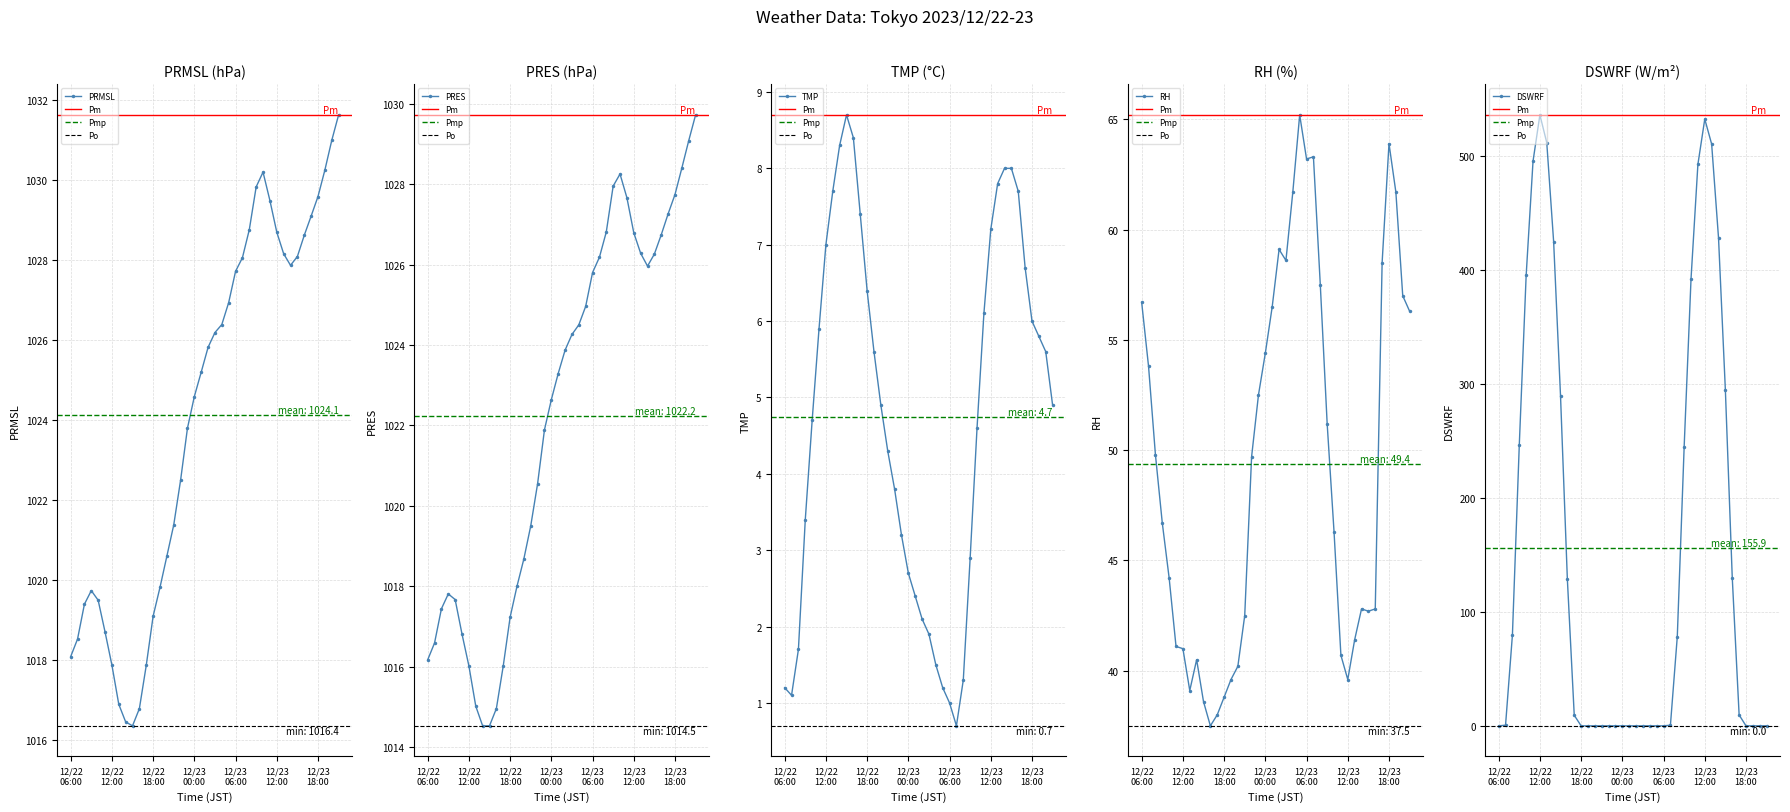

At which label is PRMSL closest to 1023?

2023/12/22 22:00